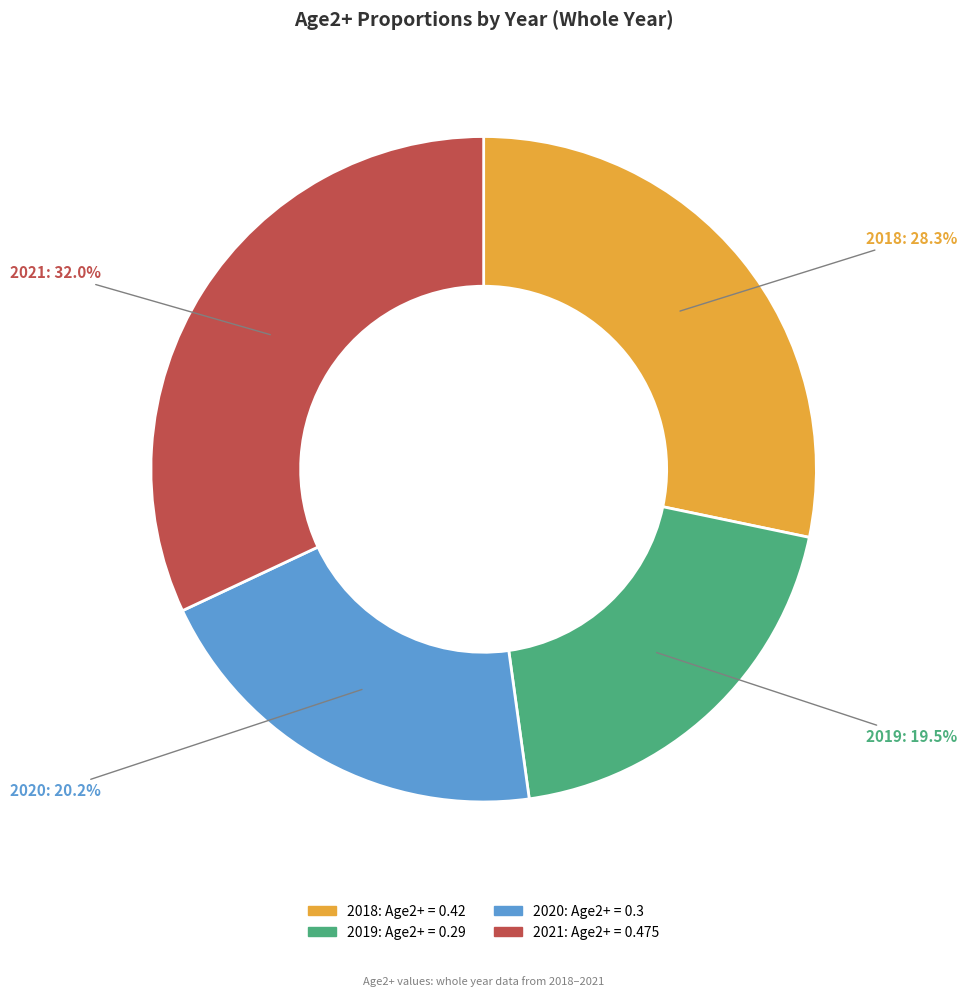

Combined, what portion of the pie is 2019 and 2018?

47.8%